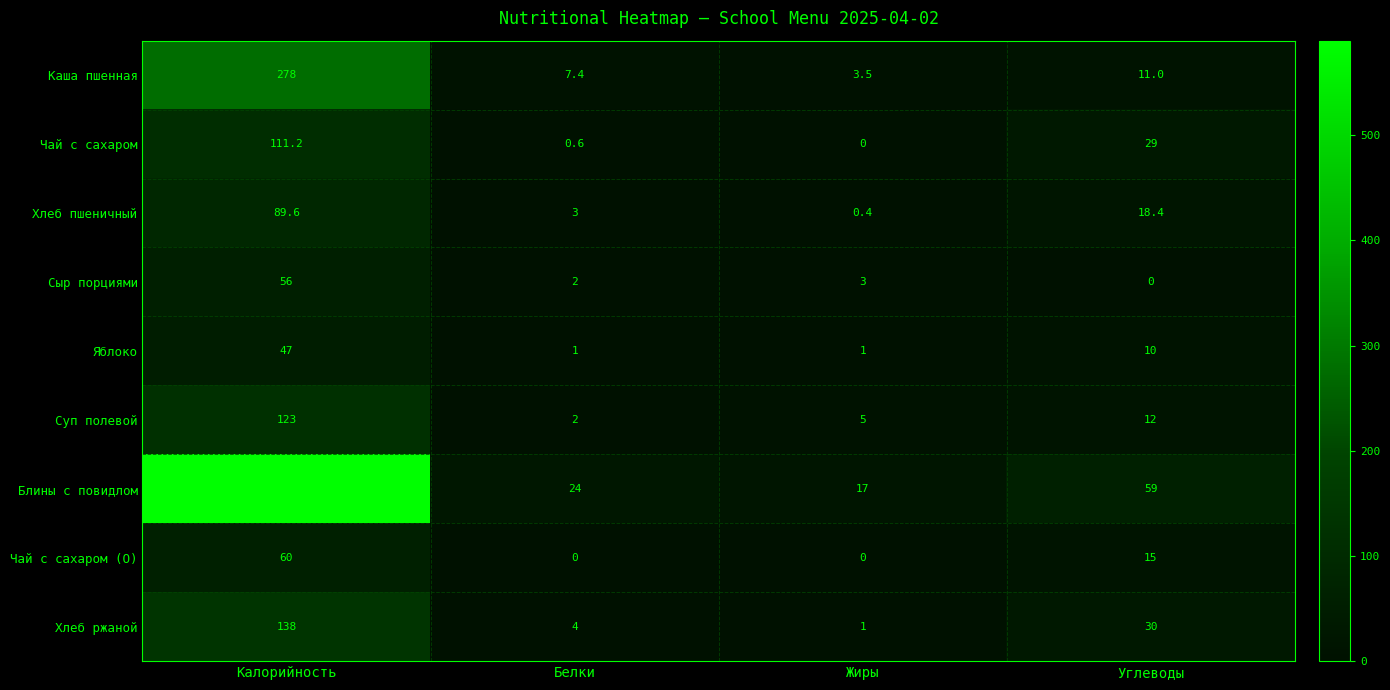

Which series has the largest total across all categories?

Блины с повидлом